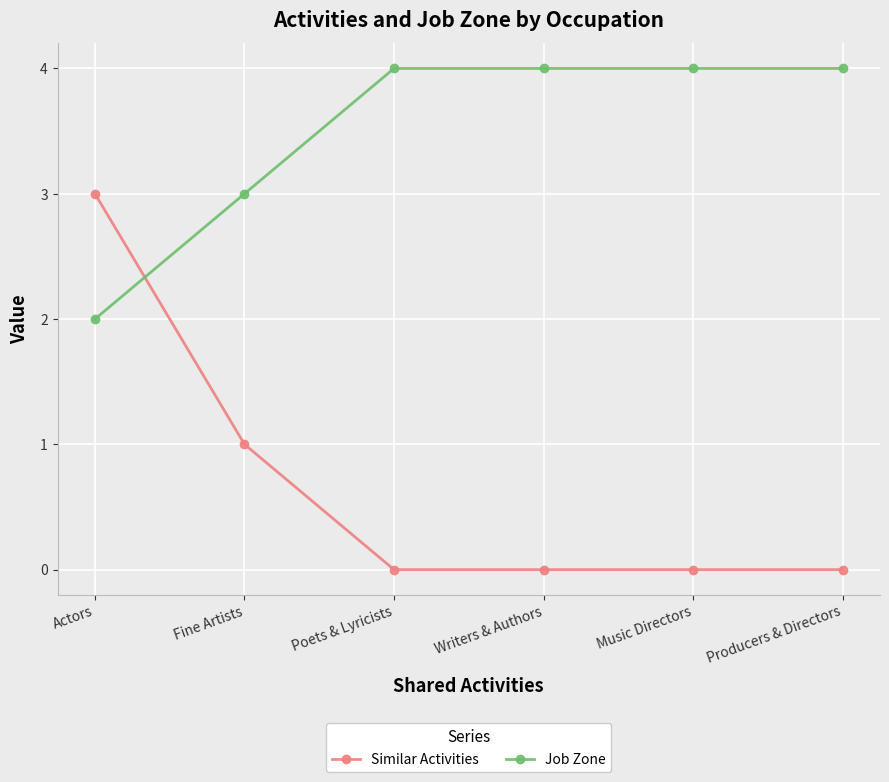

Which series has the largest total across all categories?

Job Zone